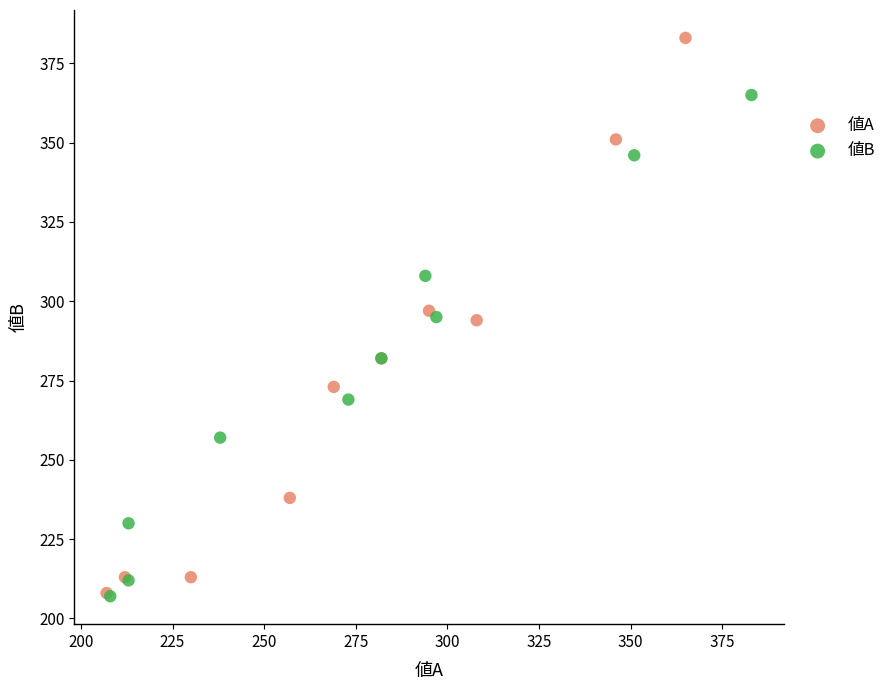

Which series has the largest Y range (max minus min)?

値A